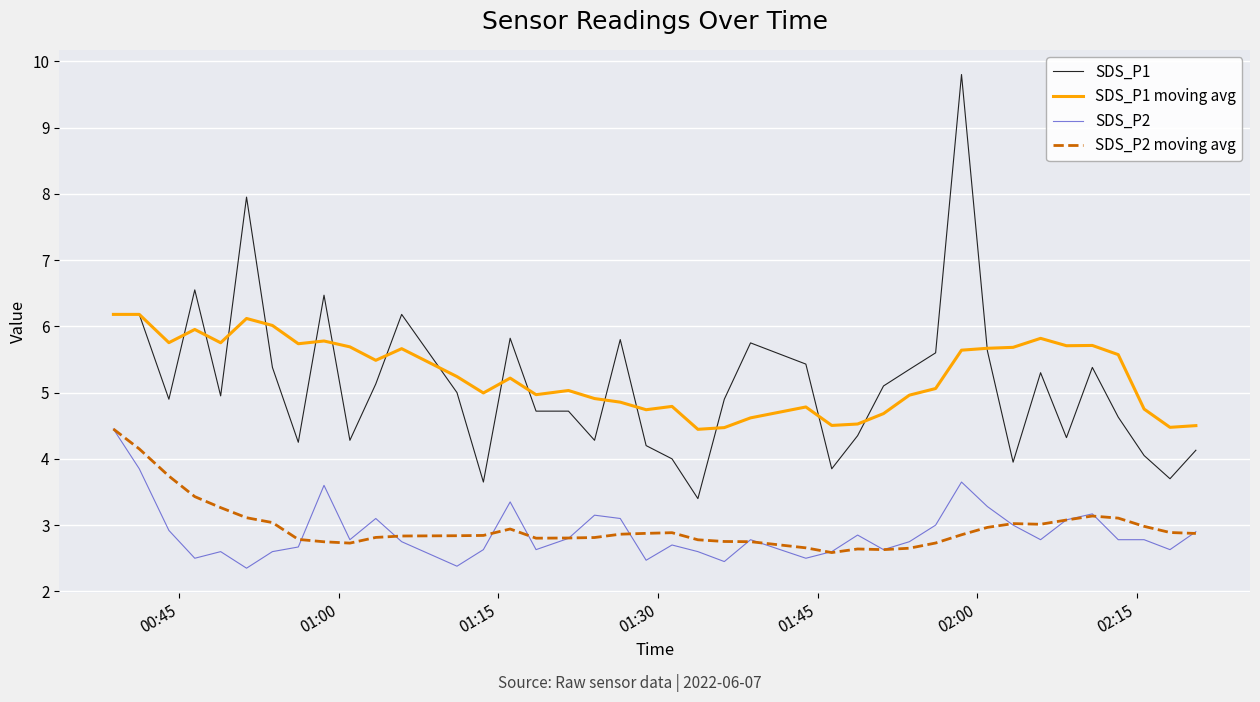

What is the minimum value for SDS_P2?

2.4